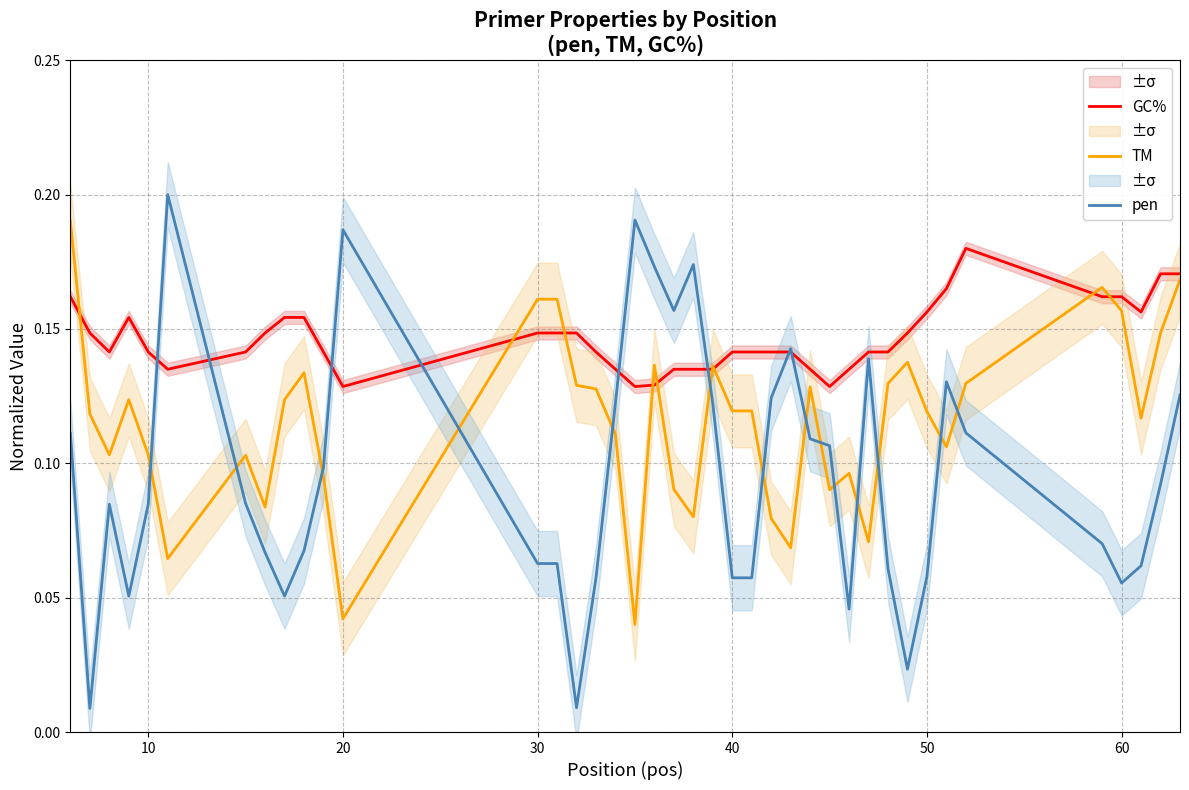

List the series in order of their overall mean, lowest first.

pen, TM, GC%